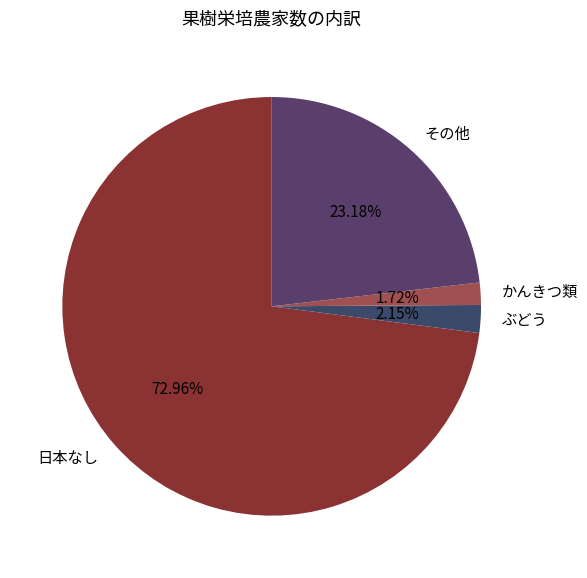

Is the sum of かんきつ類 and 日本なし greater than half?

Yes